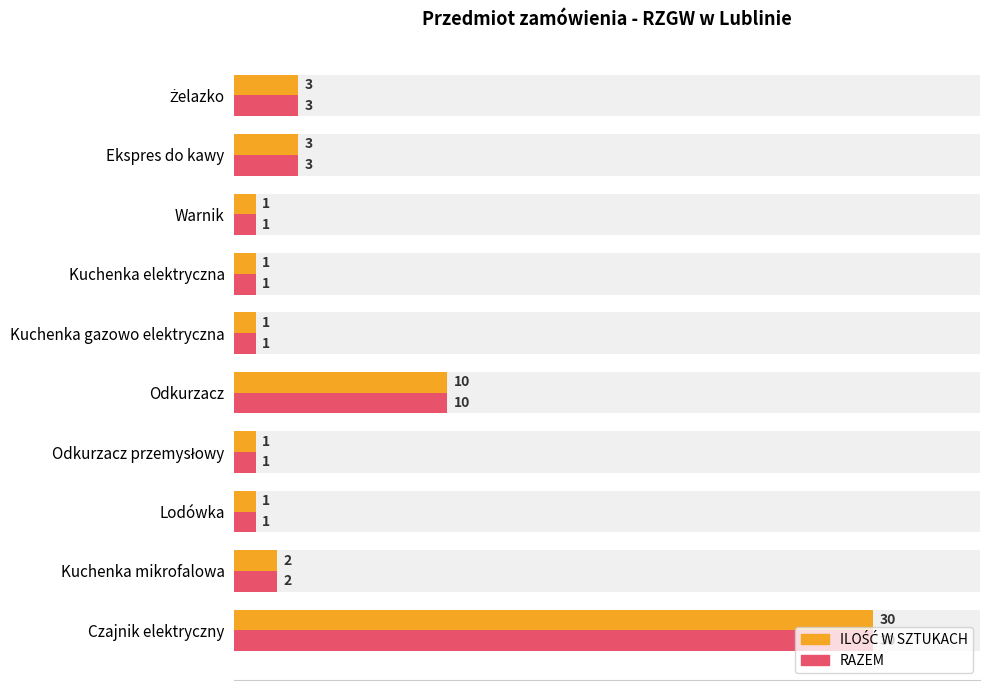

Reading right to left, extract all data points from this chart.

ILOŚĆ W SZTUKACH: 3	3	1	1	1	10	1	1	2	30
RAZEM: 3	3	1	1	1	10	1	1	2	30